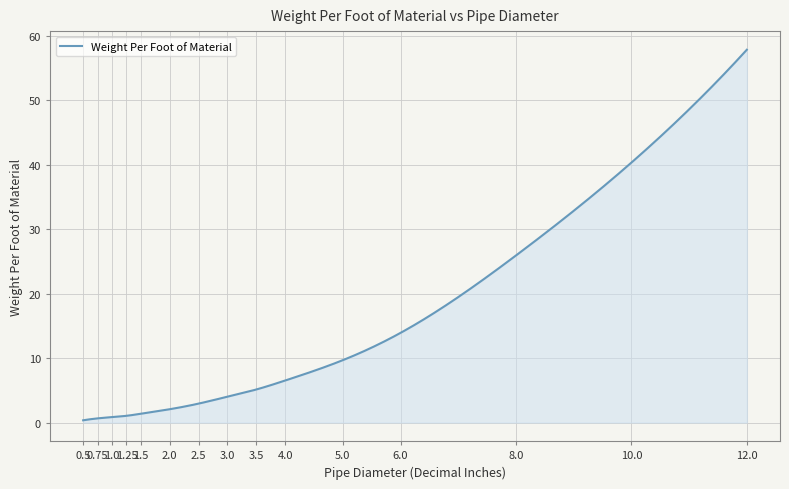

What is the maximum value shown in the chart?

57.8